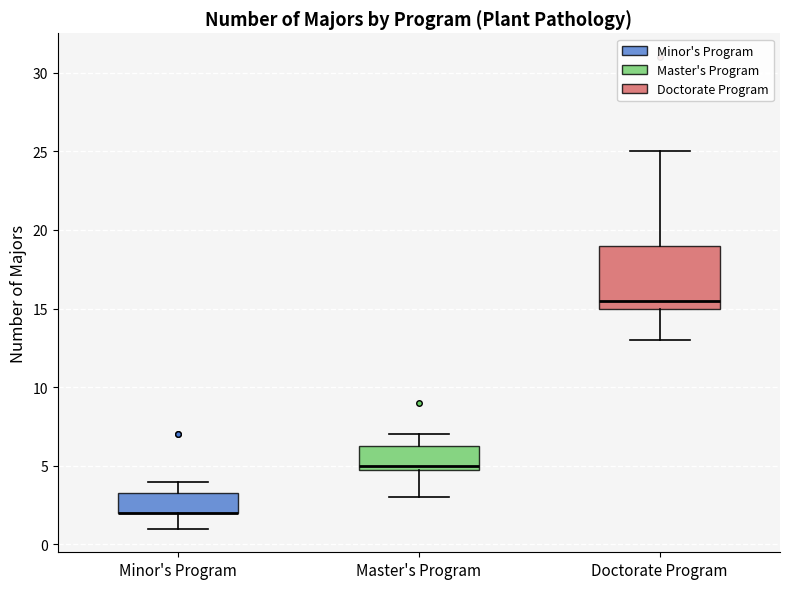

Where does the lower whisker of the box for Minor's Program end on the y-axis? The values are not printed on the chart, so give them approximately, as read against the axis.

1.0